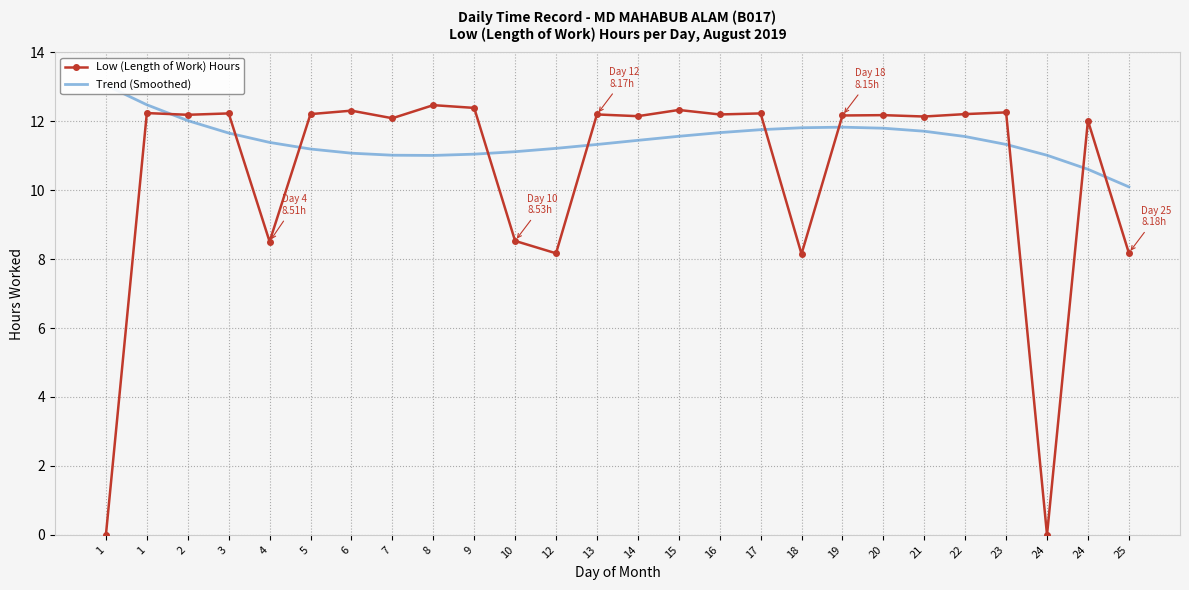

List the series in order of their peak value, lowest first.

Low (Length of Work) Hours, Trend (Smoothed)